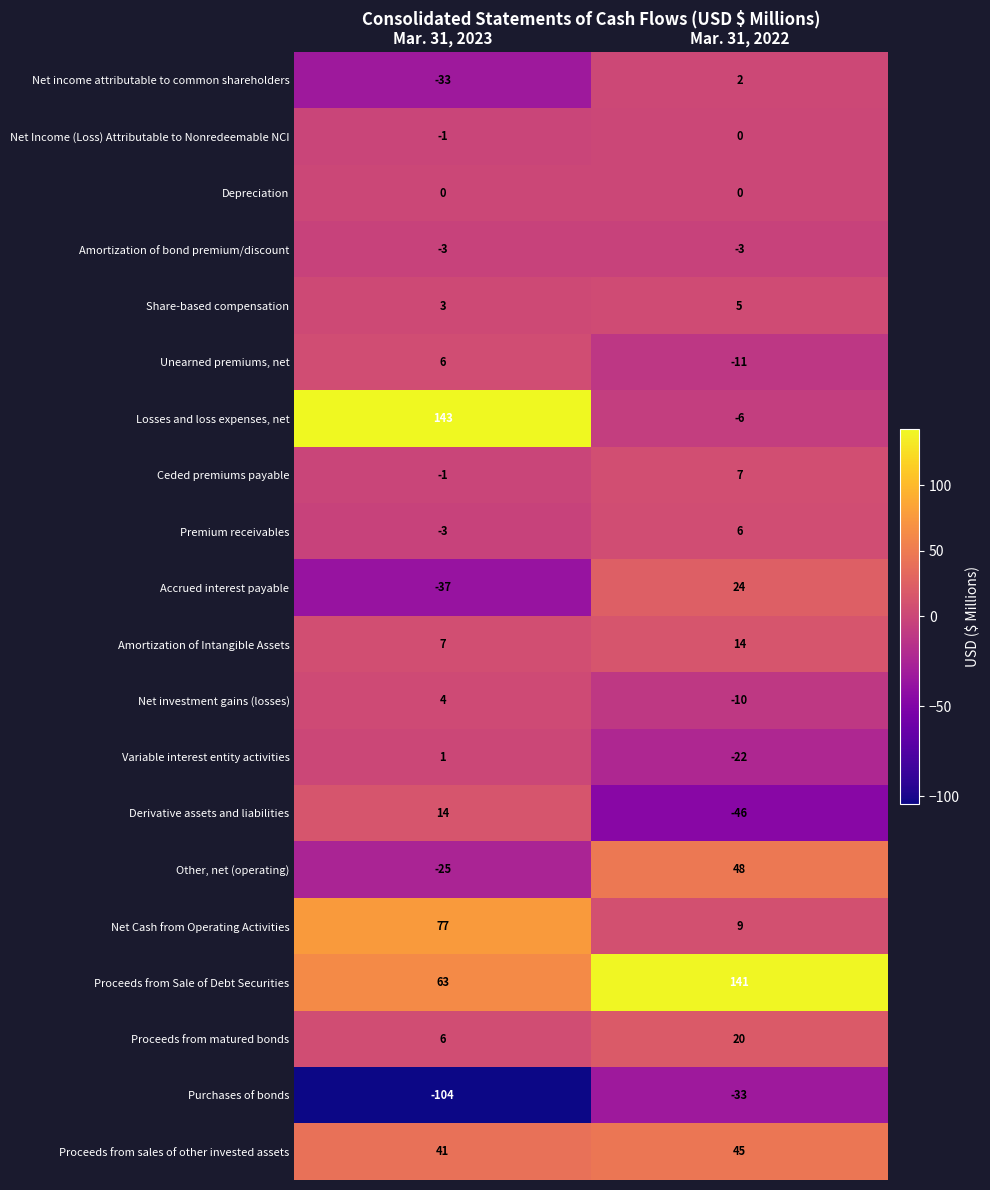

What is the sum of the Proceeds from matured bonds values at Mar. 31, 2023 and Mar. 31, 2022?

26